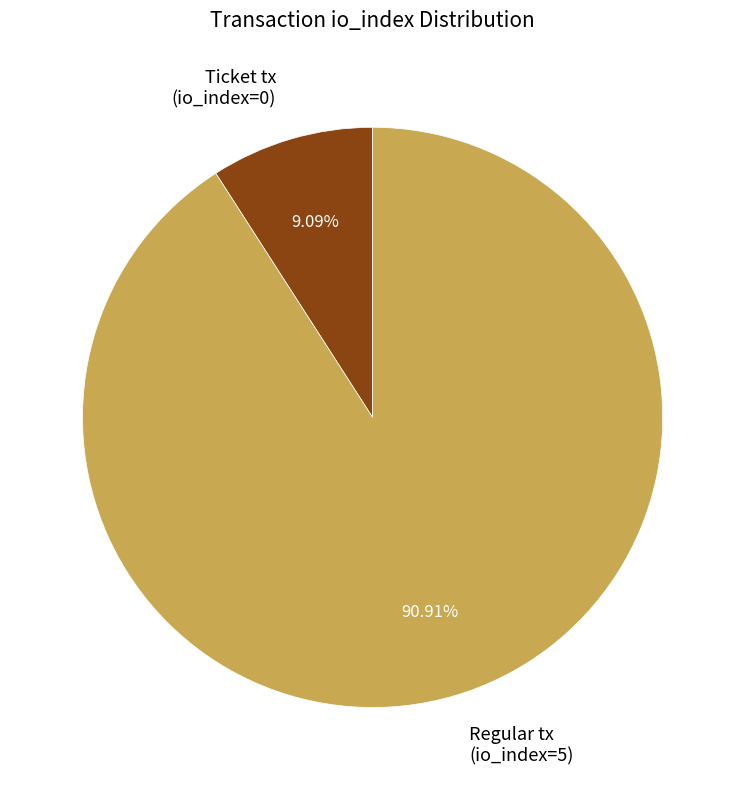

Is there any slice that represents more than half of the pie?

Yes